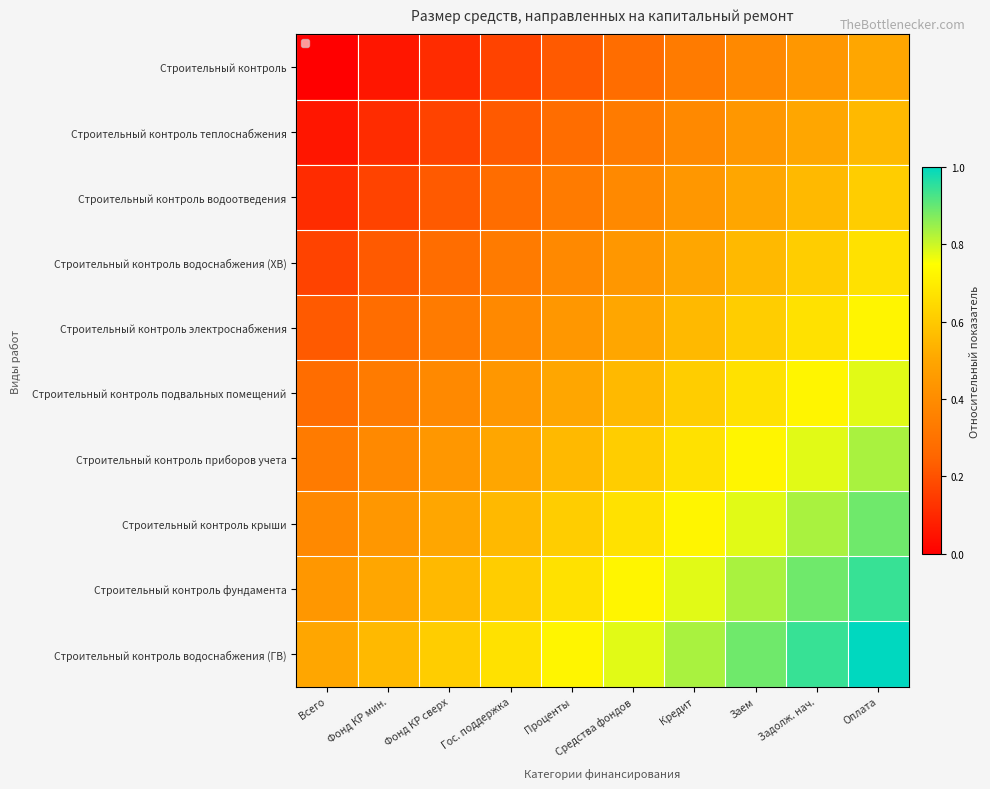

Reading left to right, extract all data points from this chart.

Строительный контроль: Всего=0.0	Фонд КР мин.=0.1	Фонд КР сверх=0.1	Гос. поддержка=0.2	Проценты=0.2	Средства фондов=0.3	Кредит=0.3	Заем=0.4	Задолж. нач.=0.4	Оплата=0.5
Строительный контроль теплоснабжения: Всего=0.1	Фонд КР мин.=0.1	Фонд КР сверх=0.2	Гос. поддержка=0.2	Проценты=0.3	Средства фондов=0.3	Кредит=0.4	Заем=0.4	Задолж. нач.=0.5	Оплата=0.6
Строительный контроль водоотведения: Всего=0.1	Фонд КР мин.=0.2	Фонд КР сверх=0.2	Гос. поддержка=0.3	Проценты=0.3	Средства фондов=0.4	Кредит=0.4	Заем=0.5	Задолж. нач.=0.6	Оплата=0.6
Строительный контроль водоснабжения (ХВ): Всего=0.2	Фонд КР мин.=0.2	Фонд КР сверх=0.3	Гос. поддержка=0.3	Проценты=0.4	Средства фондов=0.4	Кредит=0.5	Заем=0.6	Задолж. нач.=0.6	Оплата=0.7
Строительный контроль электроснабжения: Всего=0.2	Фонд КР мин.=0.3	Фонд КР сверх=0.3	Гос. поддержка=0.4	Проценты=0.4	Средства фондов=0.5	Кредит=0.6	Заем=0.6	Задолж. нач.=0.7	Оплата=0.7
Строительный контроль подвальных помещений: Всего=0.3	Фонд КР мин.=0.3	Фонд КР сверх=0.4	Гос. поддержка=0.4	Проценты=0.5	Средства фондов=0.6	Кредит=0.6	Заем=0.7	Задолж. нач.=0.7	Оплата=0.8
Строительный контроль приборов учета: Всего=0.3	Фонд КР мин.=0.4	Фонд КР сверх=0.4	Гос. поддержка=0.5	Проценты=0.6	Средства фондов=0.6	Кредит=0.7	Заем=0.7	Задолж. нач.=0.8	Оплата=0.8
Строительный контроль крыши: Всего=0.4	Фонд КР мин.=0.4	Фонд КР сверх=0.5	Гос. поддержка=0.6	Проценты=0.6	Средства фондов=0.7	Кредит=0.7	Заем=0.8	Задолж. нач.=0.8	Оплата=0.9
Строительный контроль фундамента: Всего=0.4	Фонд КР мин.=0.5	Фонд КР сверх=0.6	Гос. поддержка=0.6	Проценты=0.7	Средства фондов=0.7	Кредит=0.8	Заем=0.8	Задолж. нач.=0.9	Оплата=0.9
Строительный контроль водоснабжения (ГВ): Всего=0.5	Фонд КР мин.=0.6	Фонд КР сверх=0.6	Гос. поддержка=0.7	Проценты=0.7	Средства фондов=0.8	Кредит=0.8	Заем=0.9	Задолж. нач.=0.9	Оплата=1.0